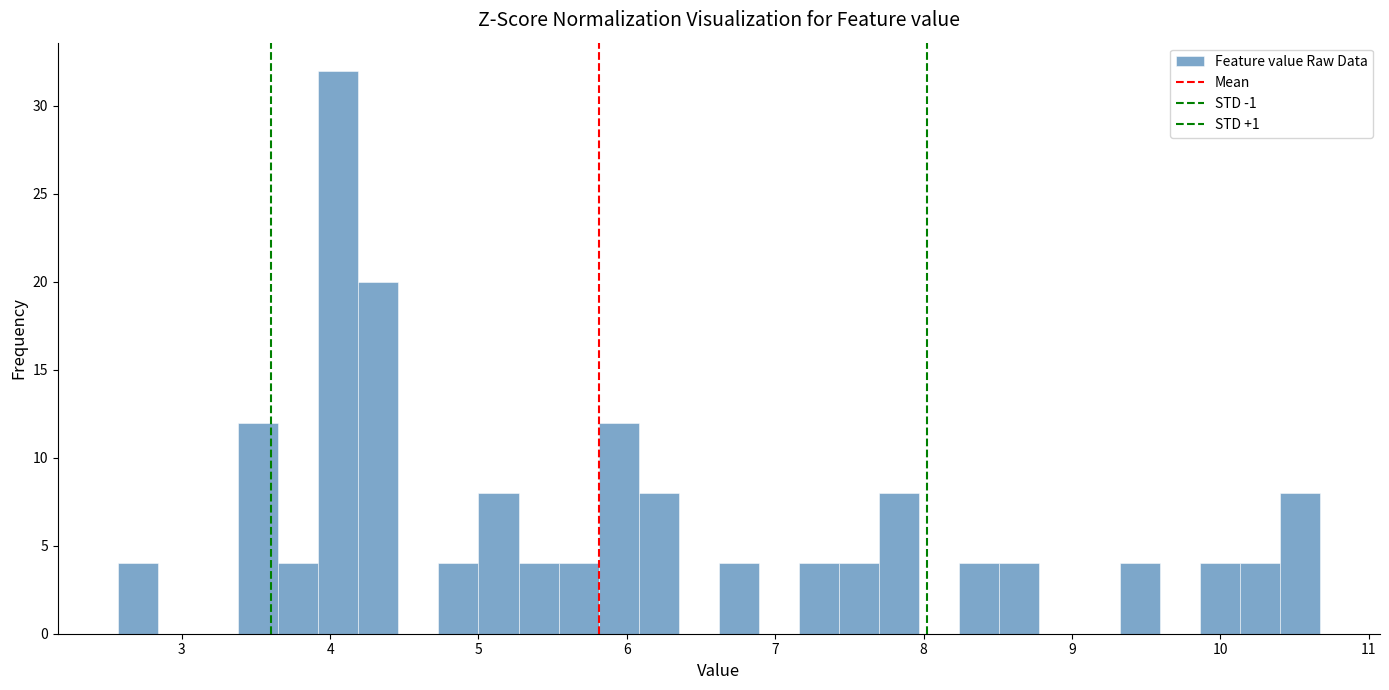

Read against the x-axis, roughly where is the centre of the tallest bar?

4.1